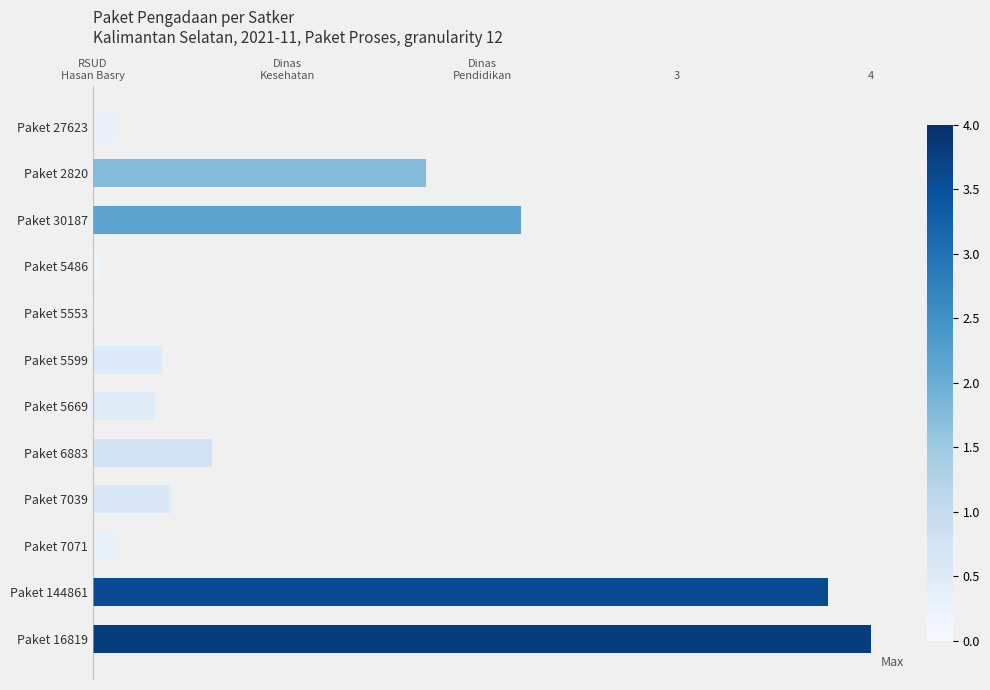

Are the bars horizontal?

Yes